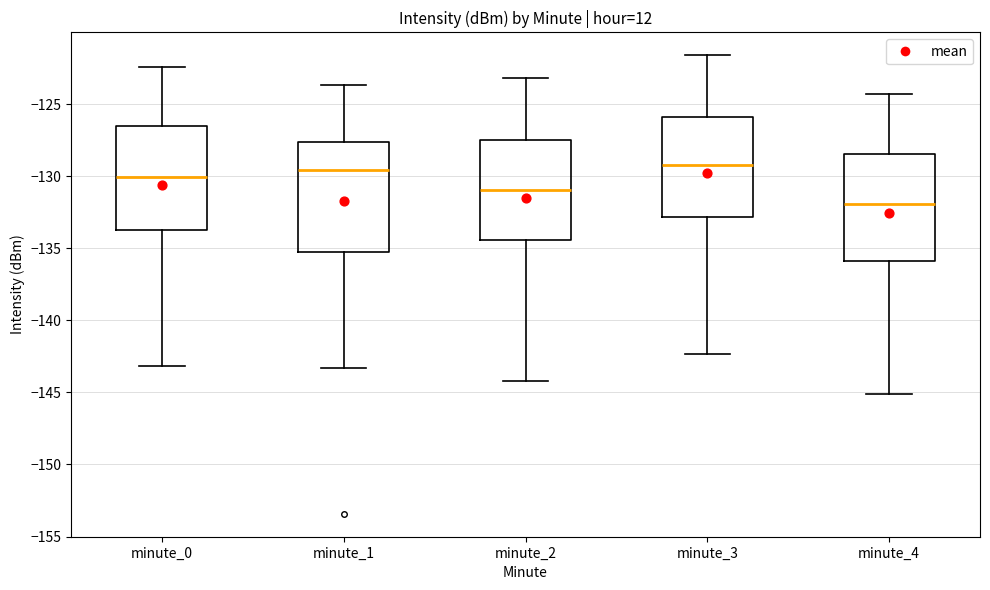

Reading left to right, transcribe this box plot: for each box, give where its median line is, the range the box spans, and where its two whiskers end, as read against the y-axis. The values are not printed on the chart, so give them approximately, as read against the axis.

minute_0: median -130.0, box -133.5 to -126.5, whiskers -143.0 to -122.5
minute_1: median -129.5, box -135.0 to -127.5, whiskers -143.5 to -123.5
minute_2: median -131.0, box -134.5 to -127.5, whiskers -144.0 to -123.0
minute_3: median -129.0, box -133.0 to -126.0, whiskers -142.5 to -121.5
minute_4: median -132.0, box -136.0 to -128.5, whiskers -145.0 to -124.5